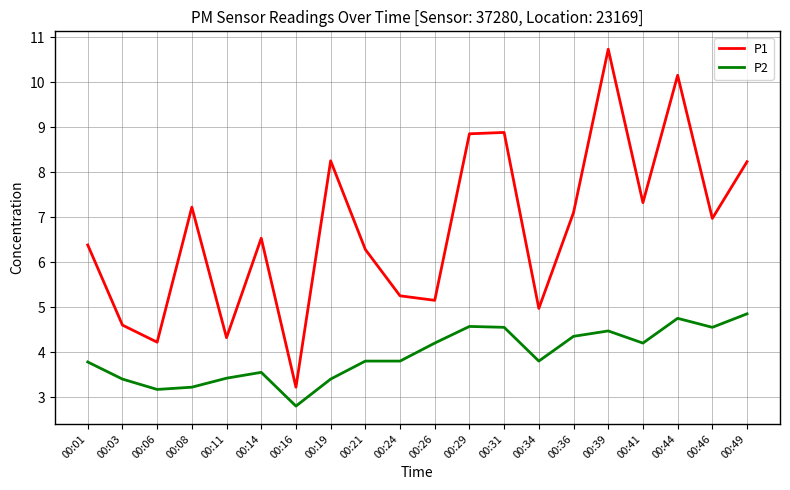

Is the value of P1 at 00:08 greater than the value of P2 at 00:39?

Yes